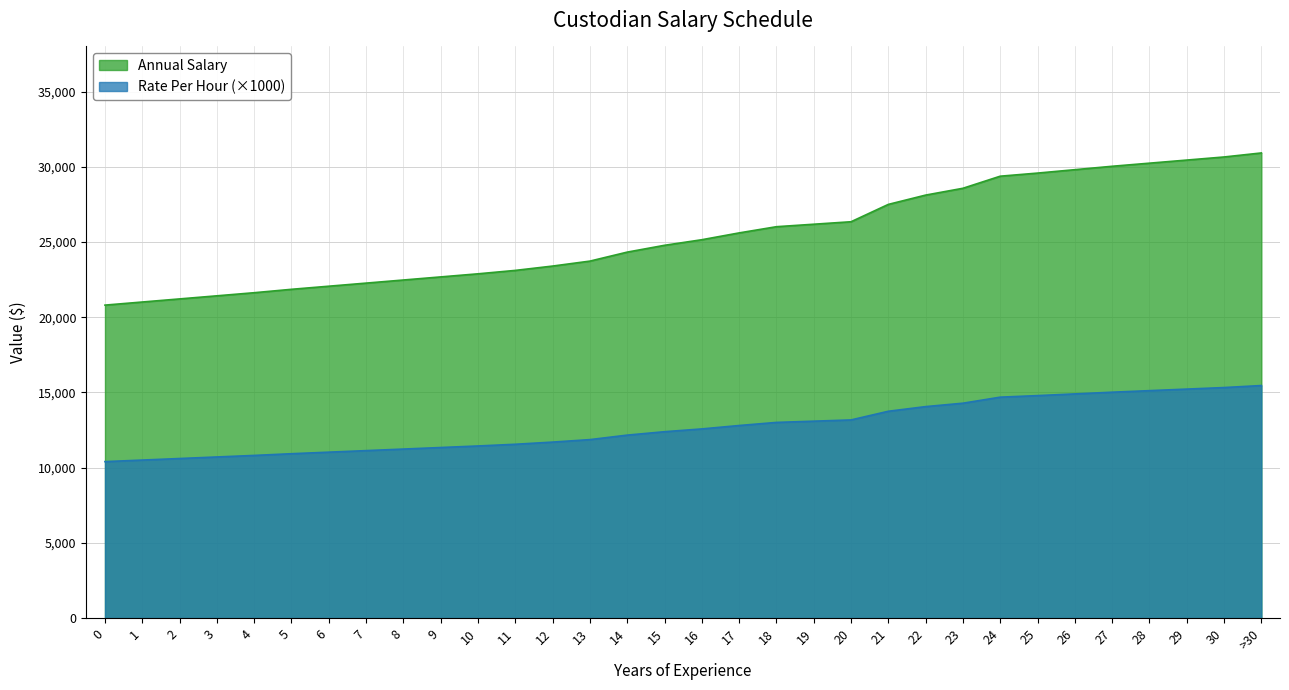

True or false: Rate Per Hour and Annual Salary cross at least once.

False